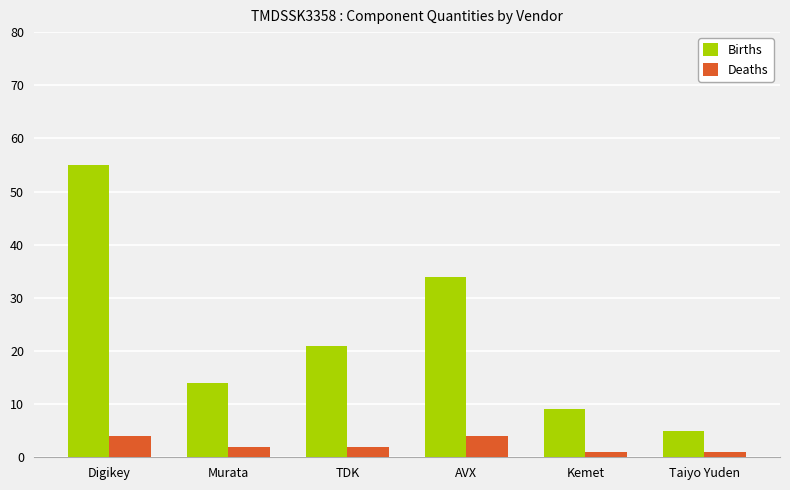

Reading left to right, extract all data points from this chart.

Births: 55	14	21	34	9	5
Deaths: 4	2	2	4	1	1